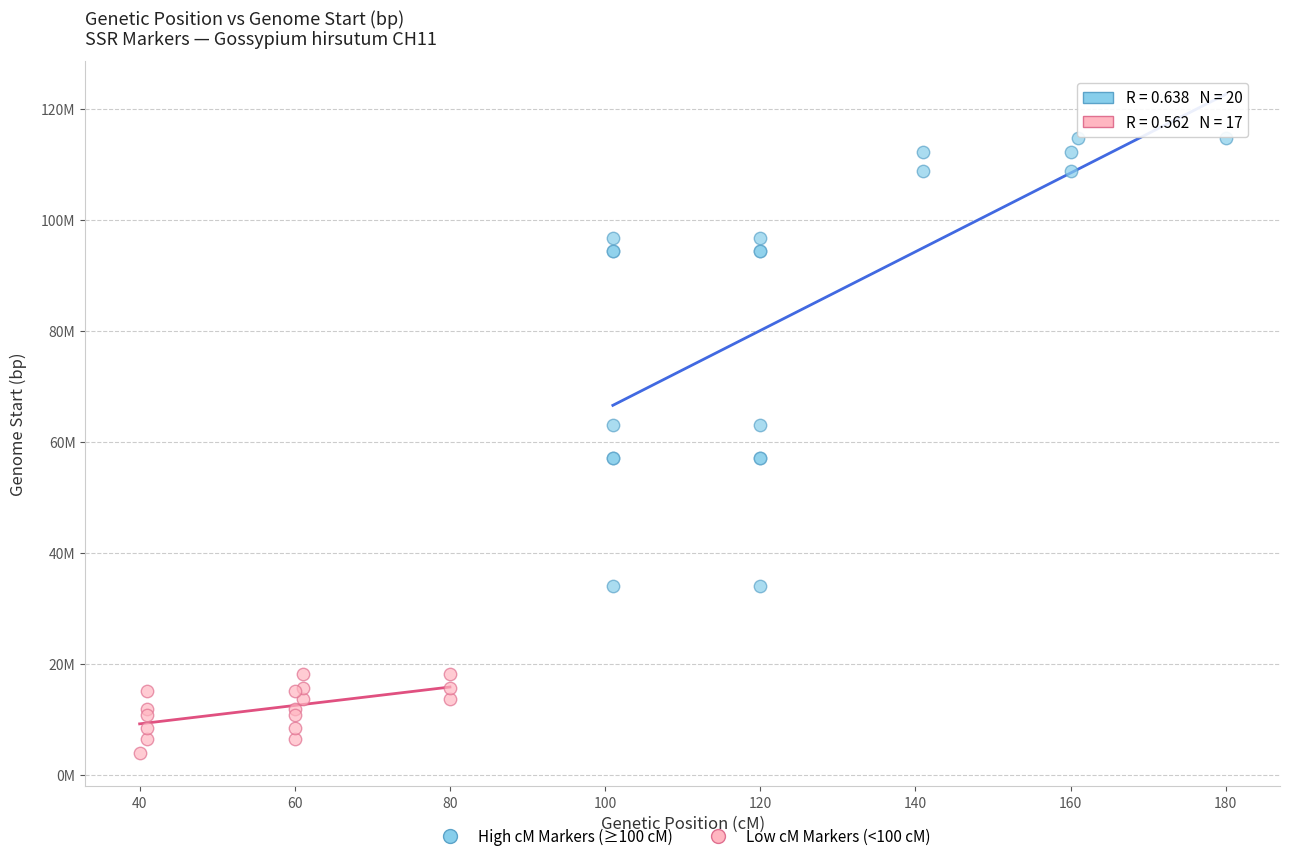

Which series reaches the maximum Y coordinate?

High cM Markers (≥100 cM)